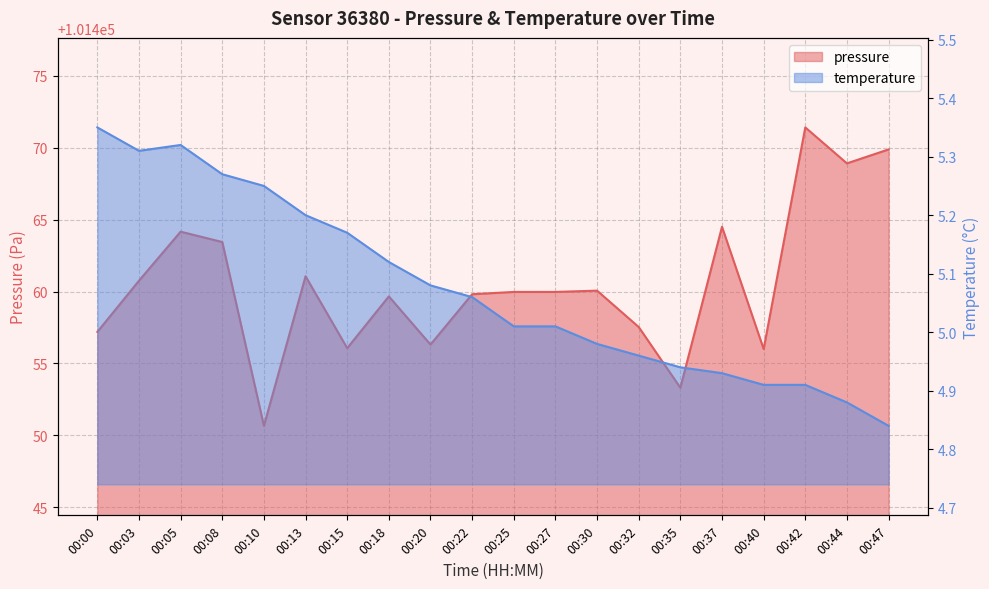

At which category is the sum across all series the highest?

00:42